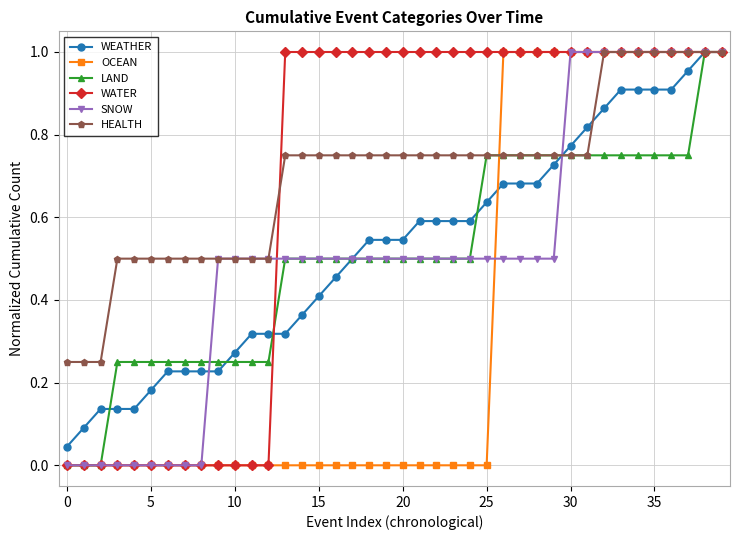

Which series has the largest total across all categories?

HEALTH